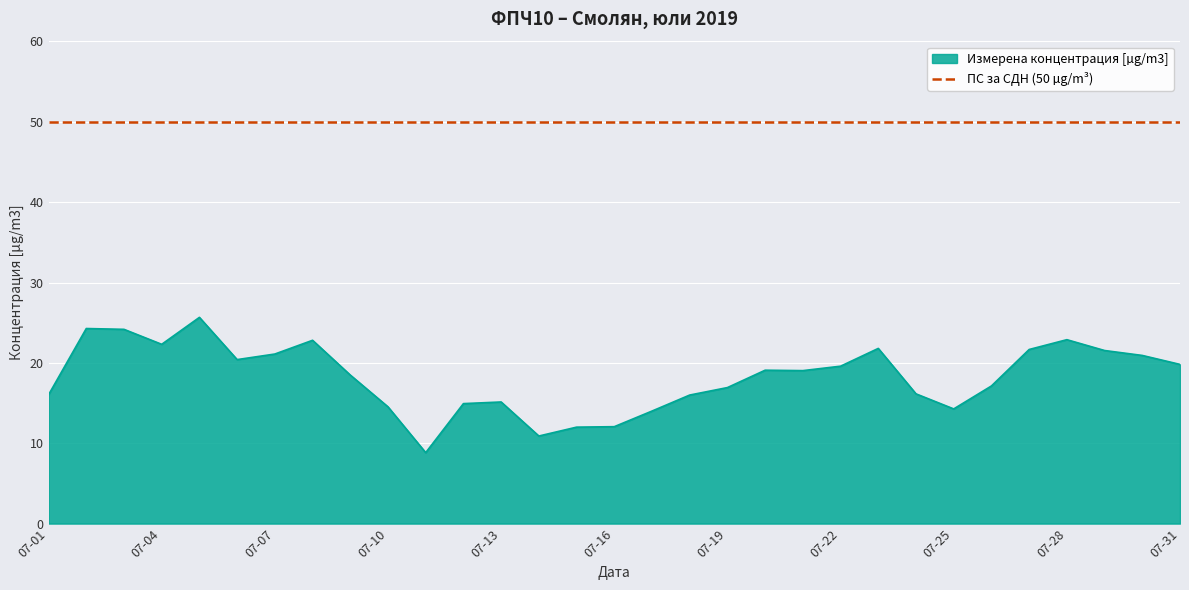

Which series has the widest spread of values?

Измерена концентрация [µg/m3]